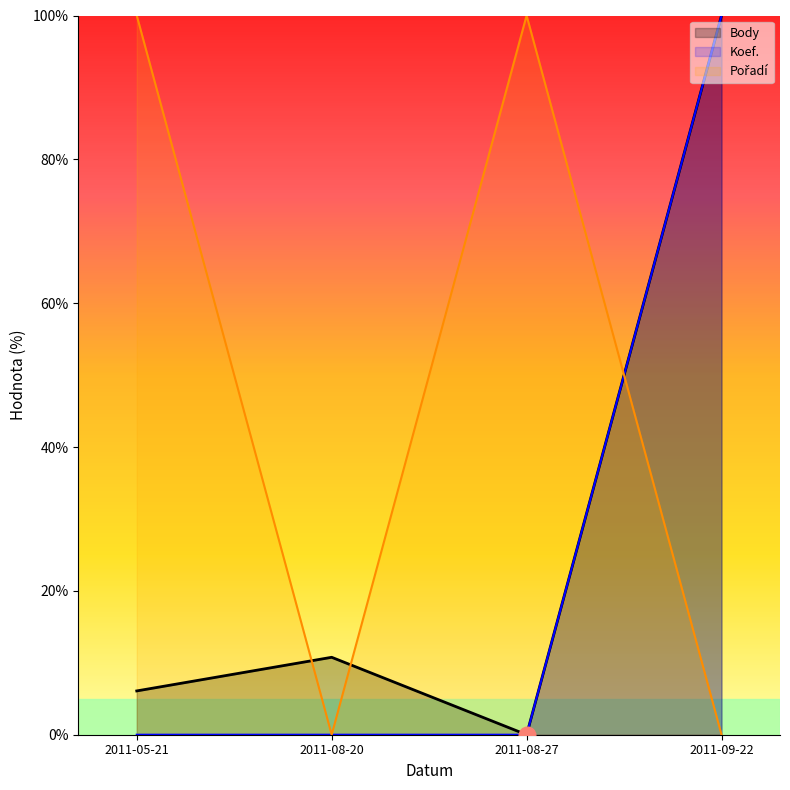

Reading left to right, what are all the values shown in this chart?

Body: 6.1	10.8	0.0	100.0
Koef.: 0.0	0.0	0.0	100.0
Pořadí: 100.0	0.0	100.0	0.0